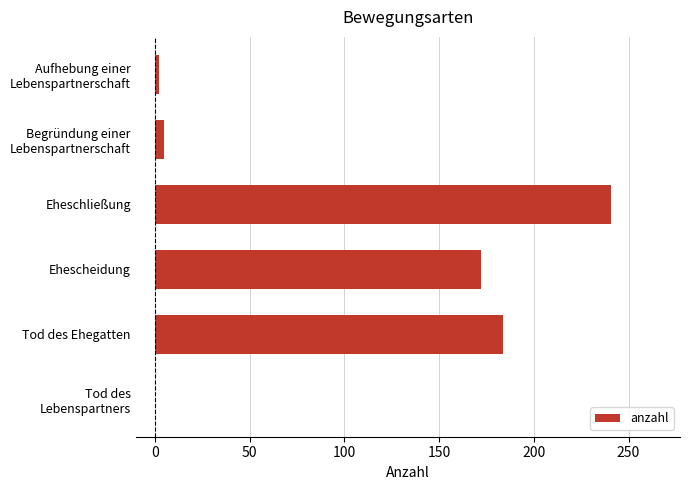

How many values are above zero?

5